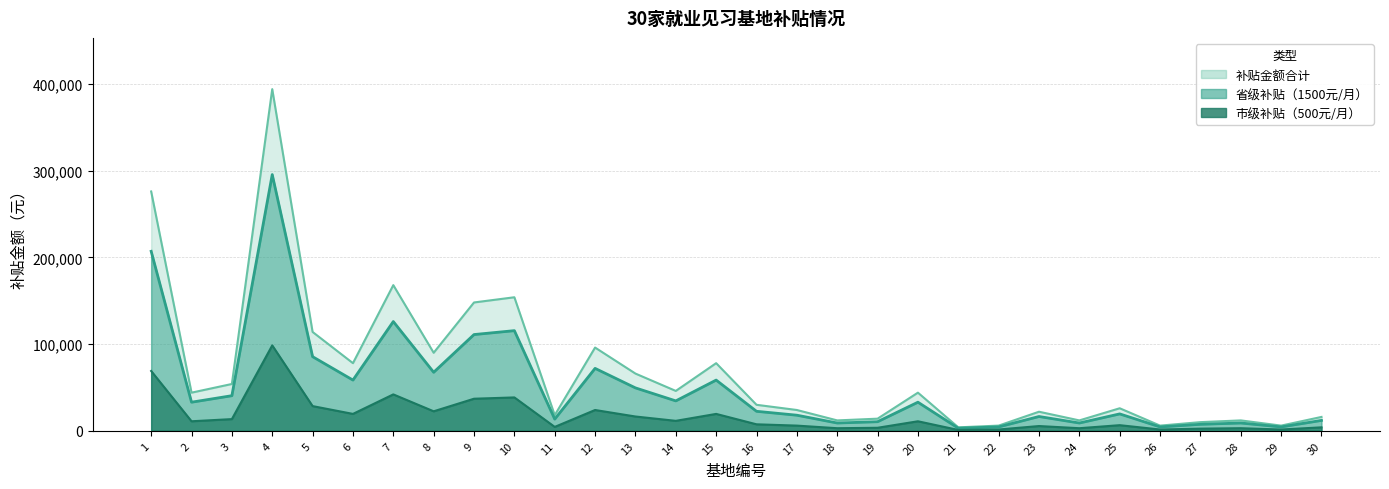

What are all the series names shown in the legend?

省级补贴, 市级补贴, 补贴金额合计